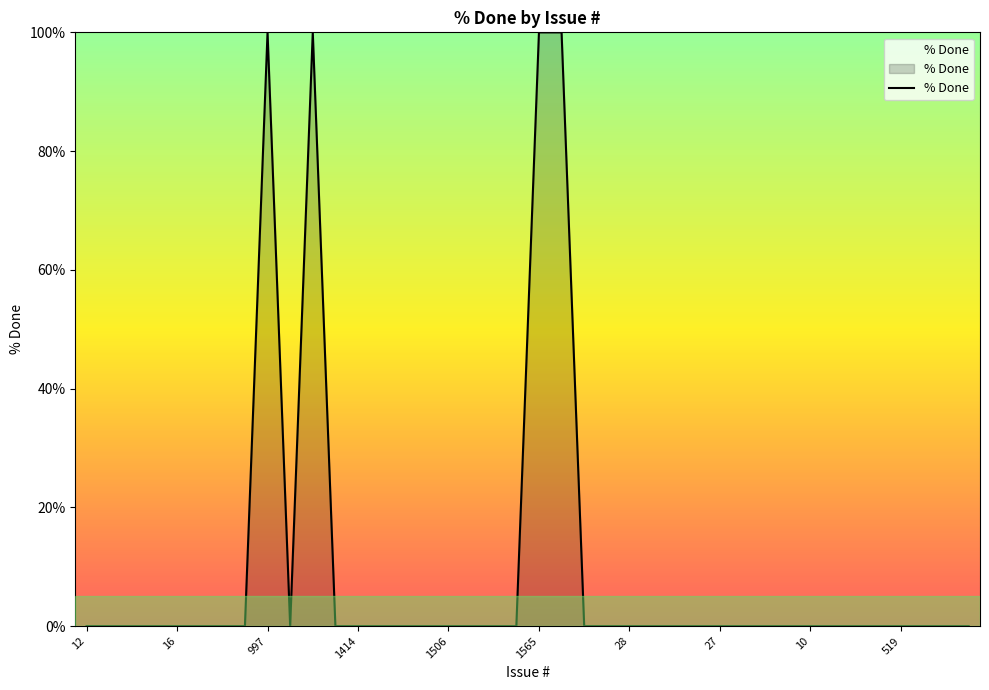

What is the difference between the maximum and minimum values?

100